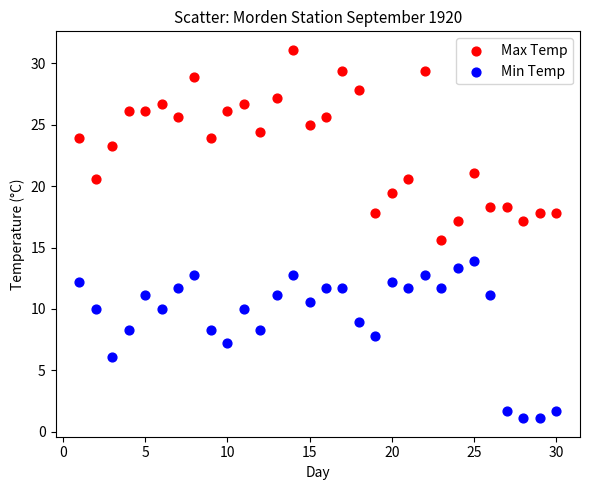

Across all series, what Y value is closest to 16?

15.6